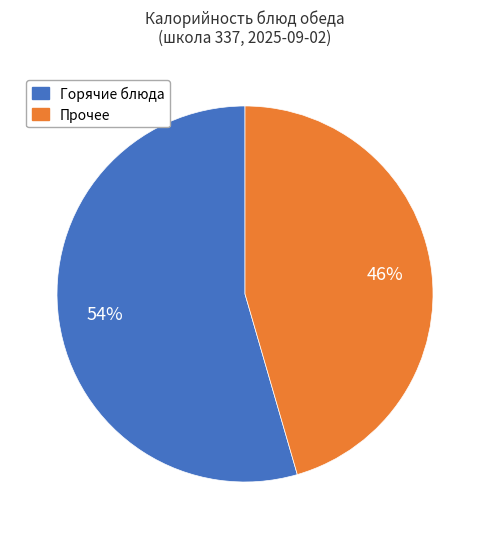

Does any single category account for the majority?

Yes